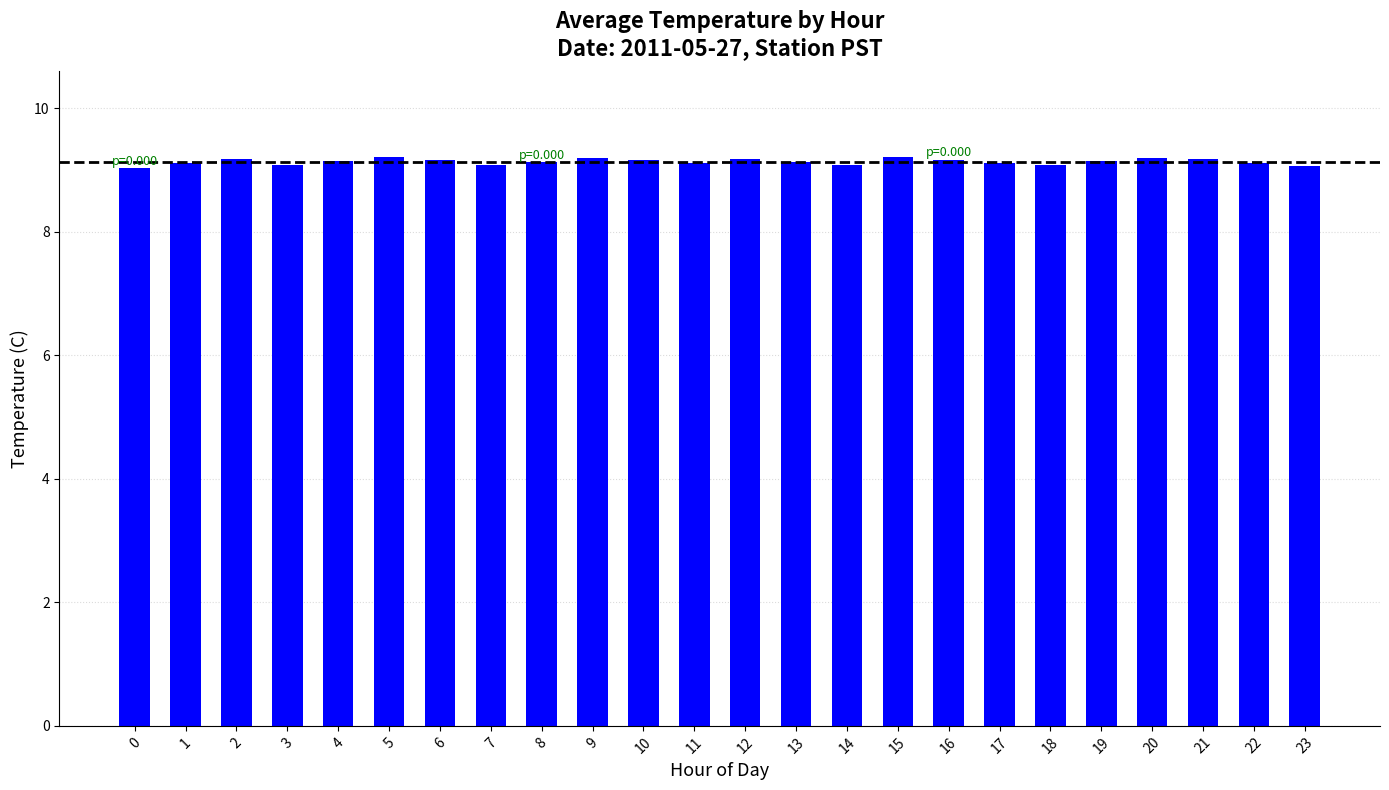

What is the smallest value displayed?

9.0